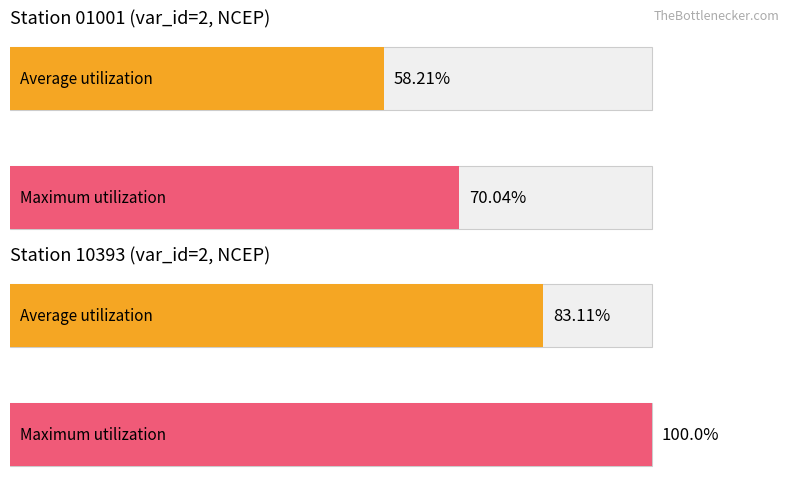

The value of Std_Bg_dep at Trop-3 is 3.7. True or false?

False